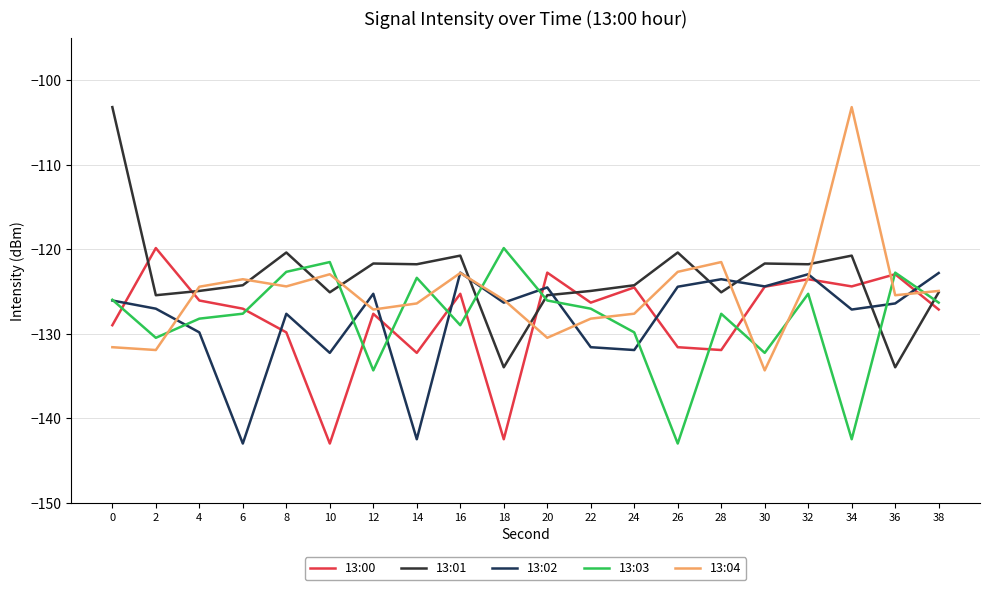

At which label does 13:04 reach its peak?

34